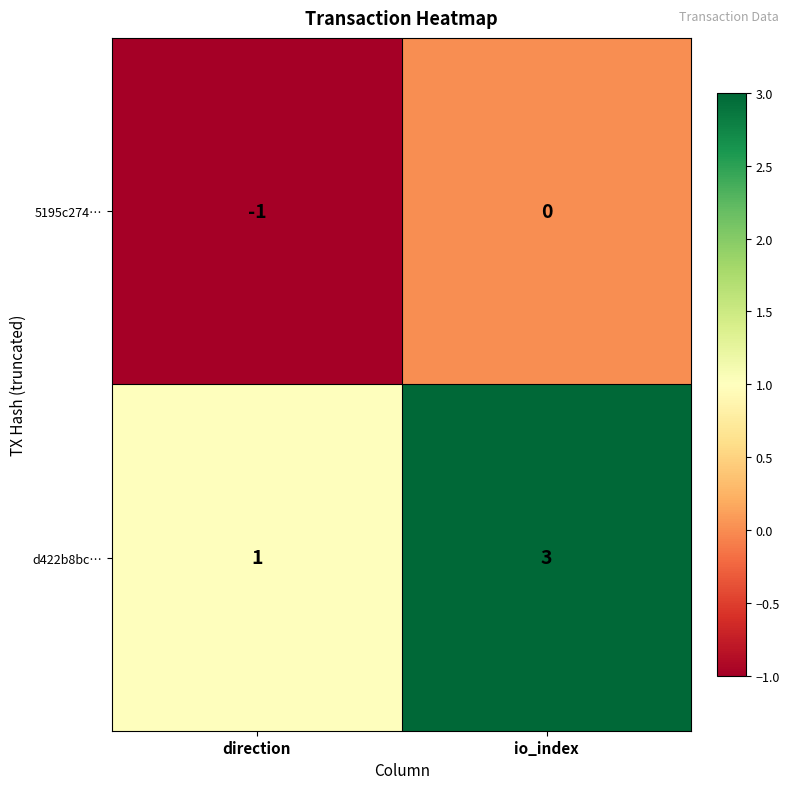

At io_index, list the series in order from smallest to largest.

5195c274…, d422b8bc…